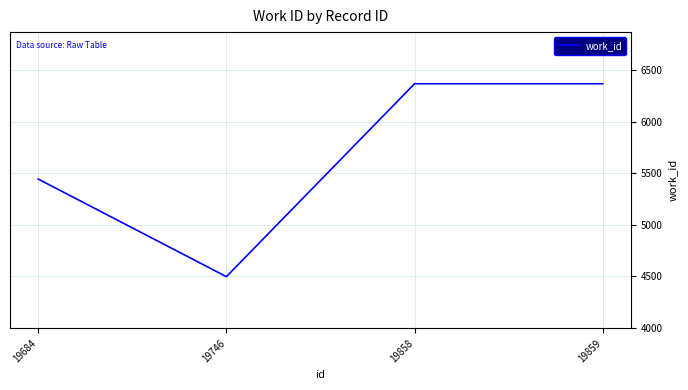

Reading left to right, list all the values displayed in this chart.

5443	4498	6366	6366